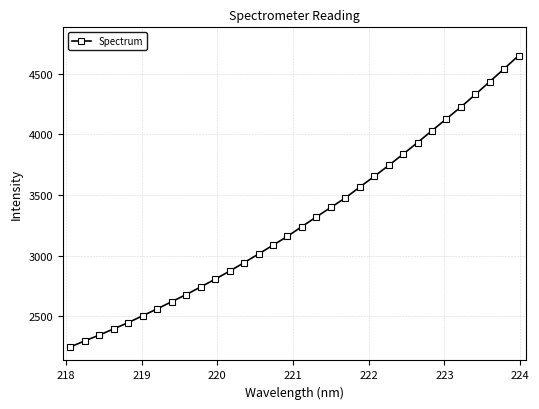

What is the smallest value displayed?

2248.6